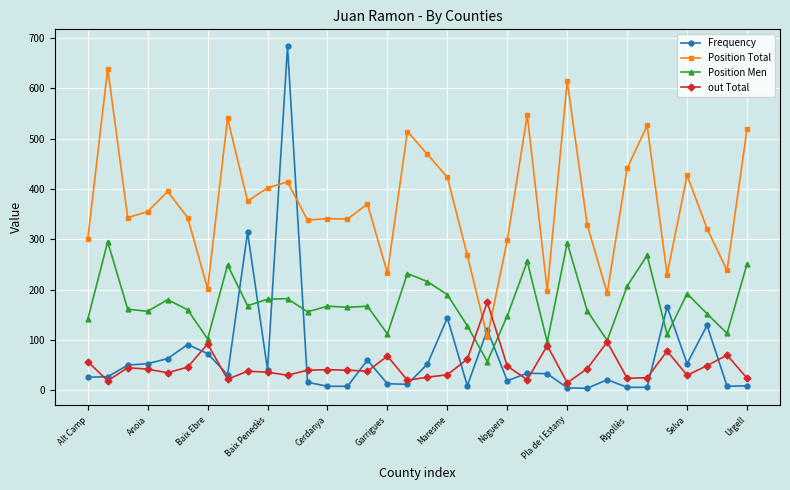

What is the maximum value for Position Men?

295